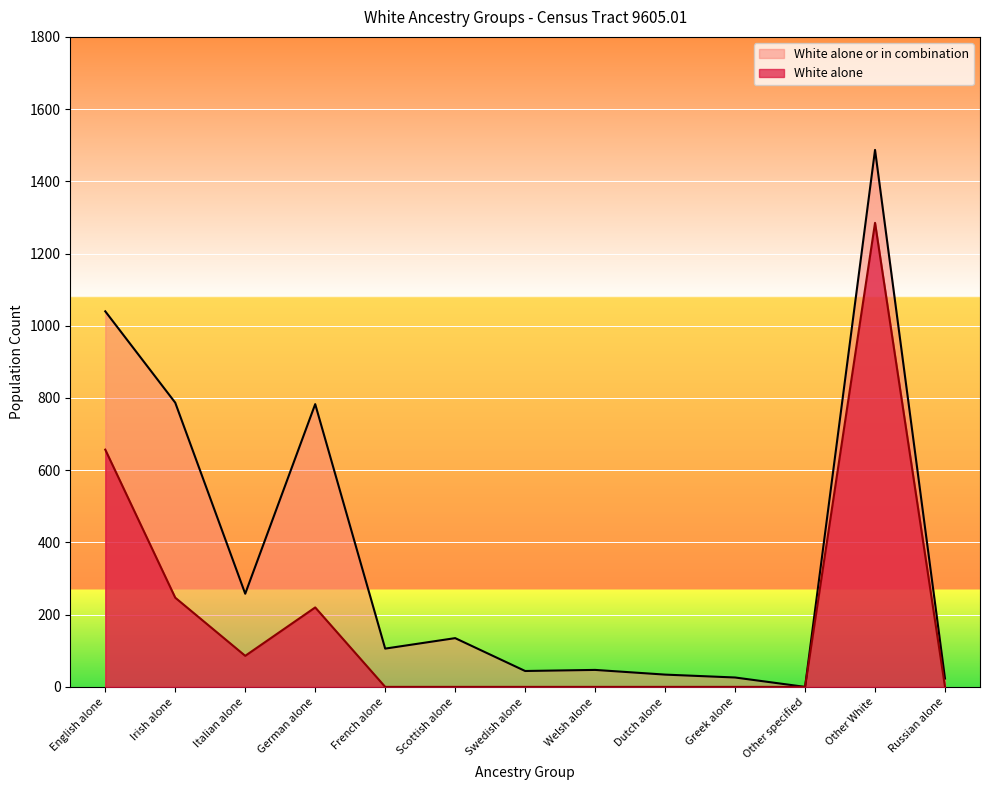

In White alone or in combination, how many points are lower than both neighbors (excluding endpoints)?

4